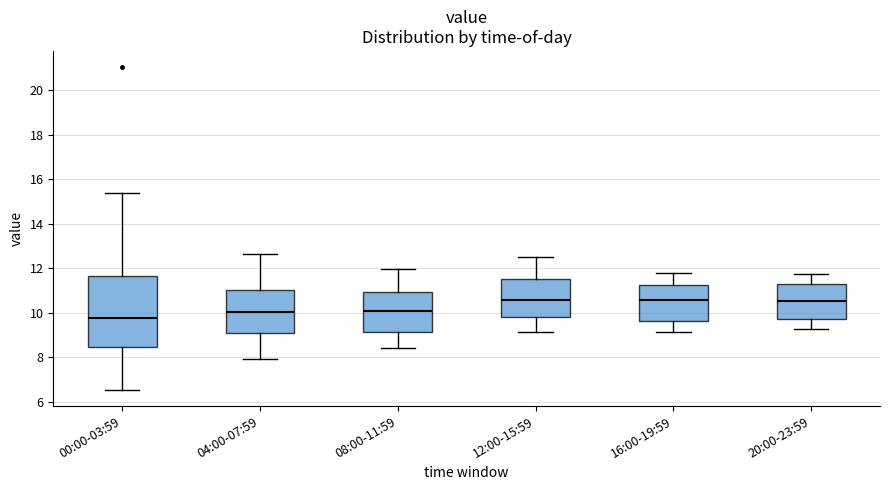

Which box's median line is the lowest?

00:00-03:59